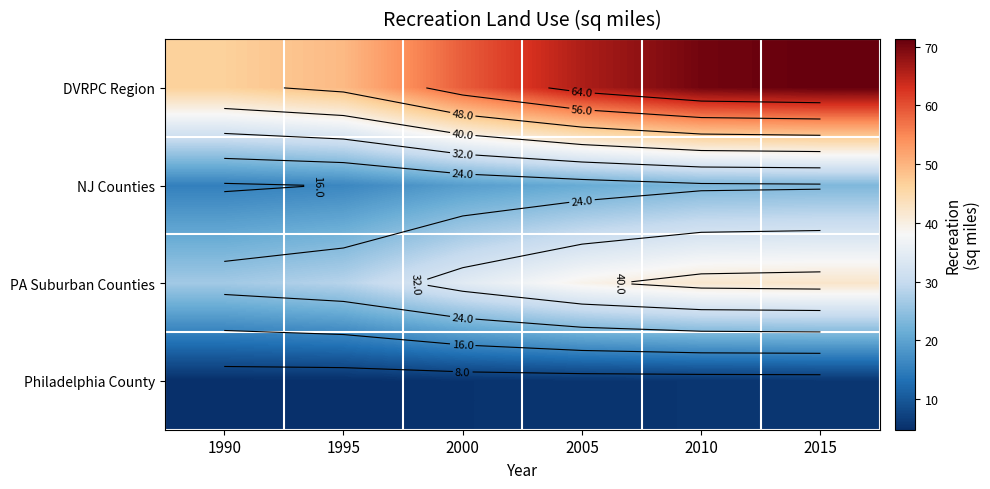

What is the difference between the highest and lowest values at 2000?

53.6